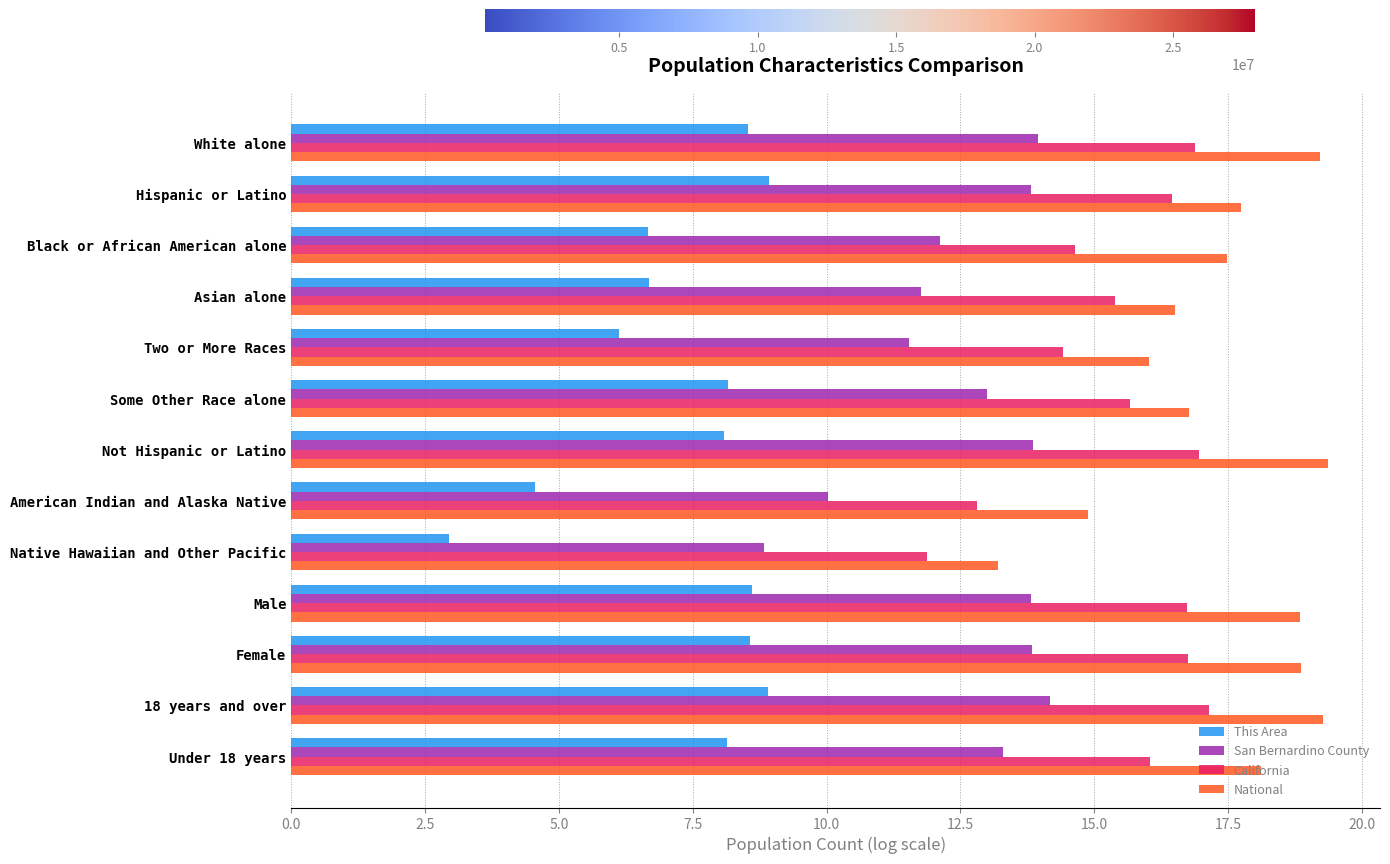

Is the value of San Bernardino County at Two or More Races greater than the value of National at Black or African American alone?

No